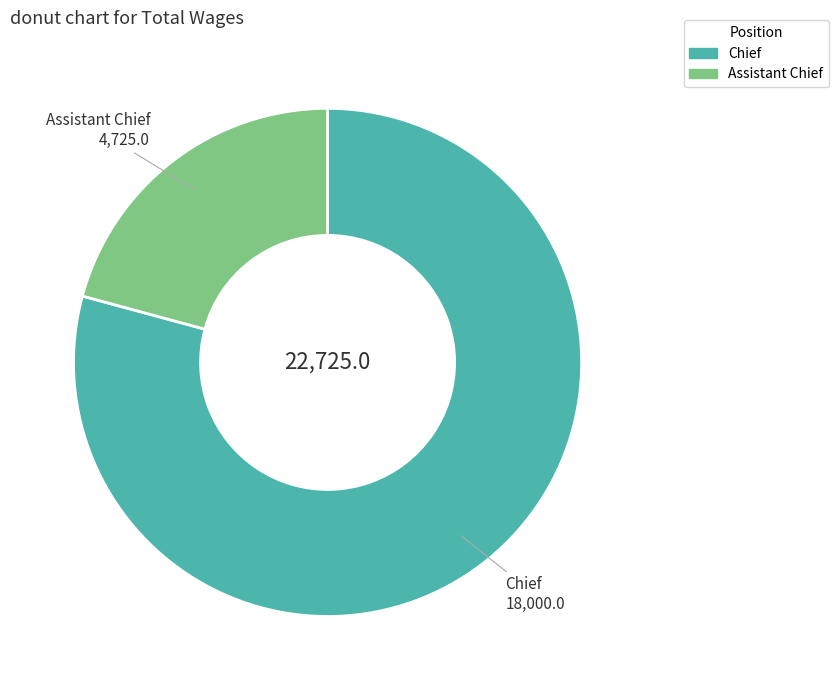

Is Chief the majority of the pie?

Yes